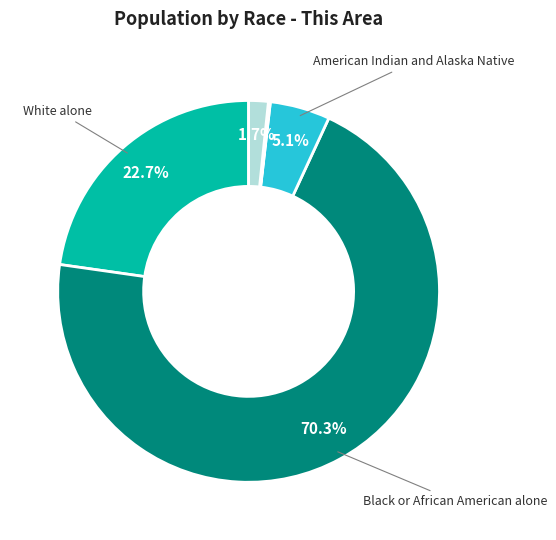

Is there any slice that represents more than half of the pie?

Yes